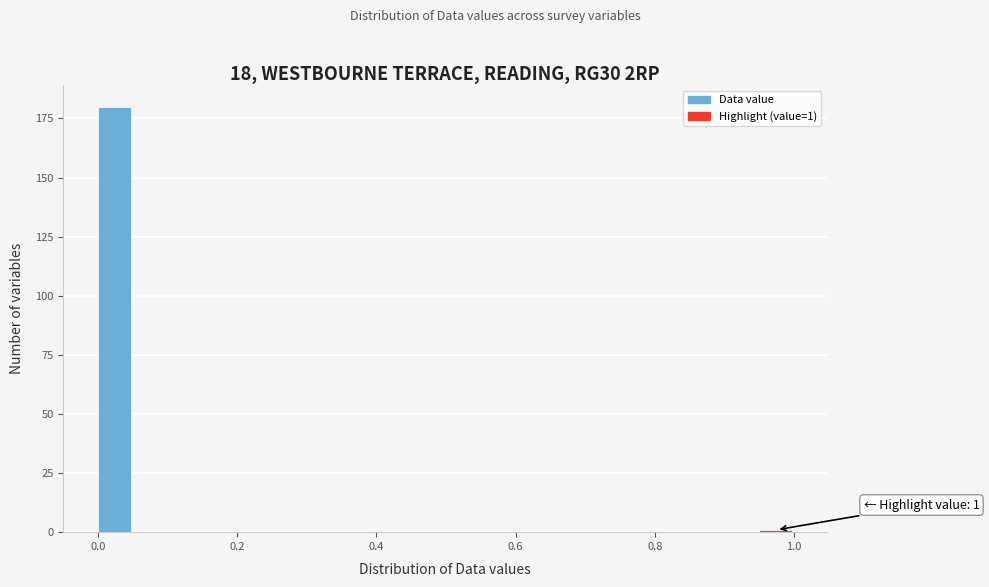

Around what value on the x-axis is the tallest bar? Give the approximate position of its centre, as read against the axis.

0.02